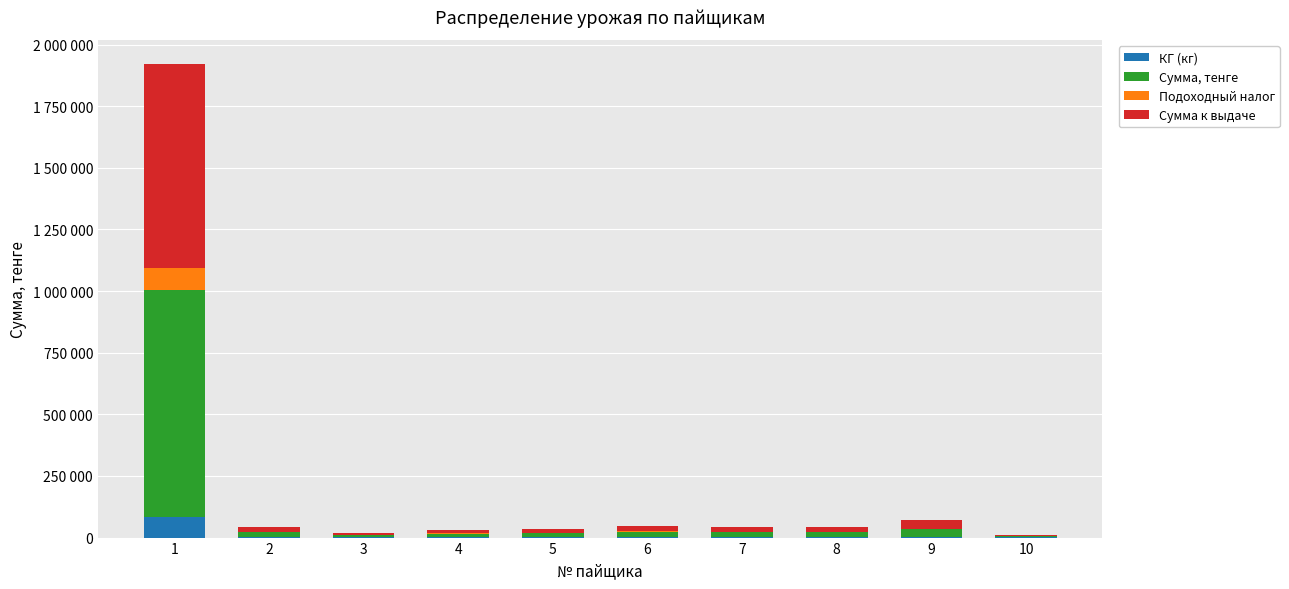

Are the bars grouped side by side (vs. stacked)?

No